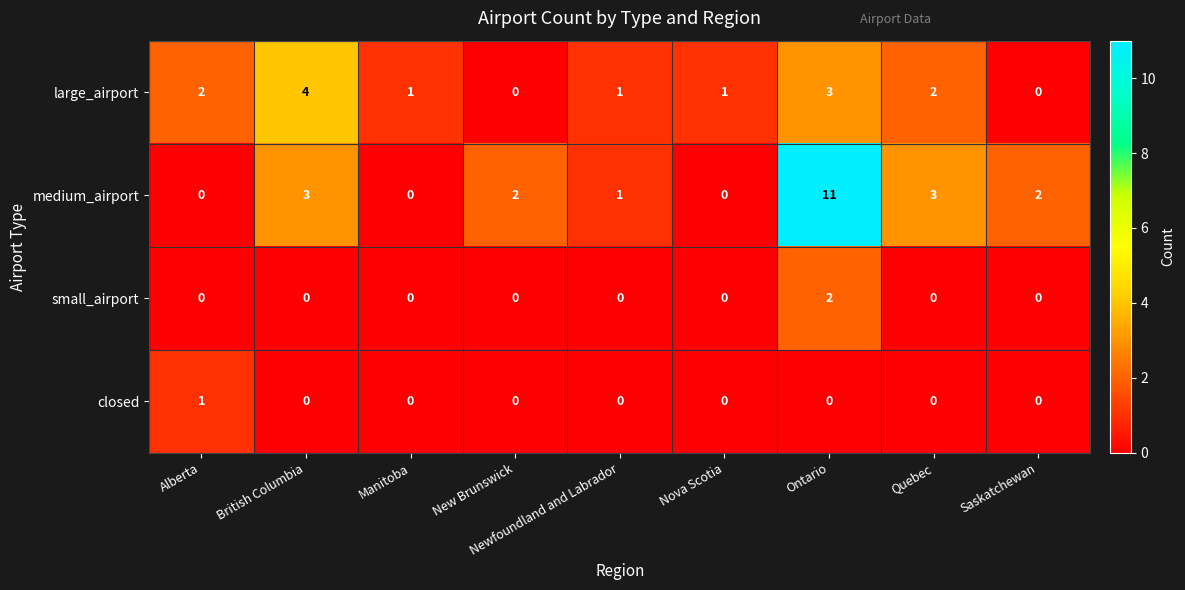

Where does the large_airport series first go above 1?

Alberta